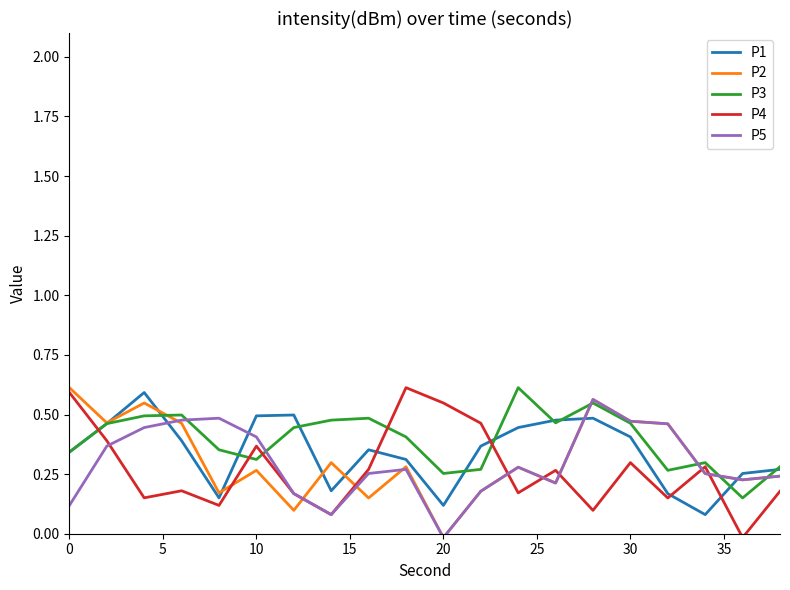

Which series has the largest total across all categories?

P3